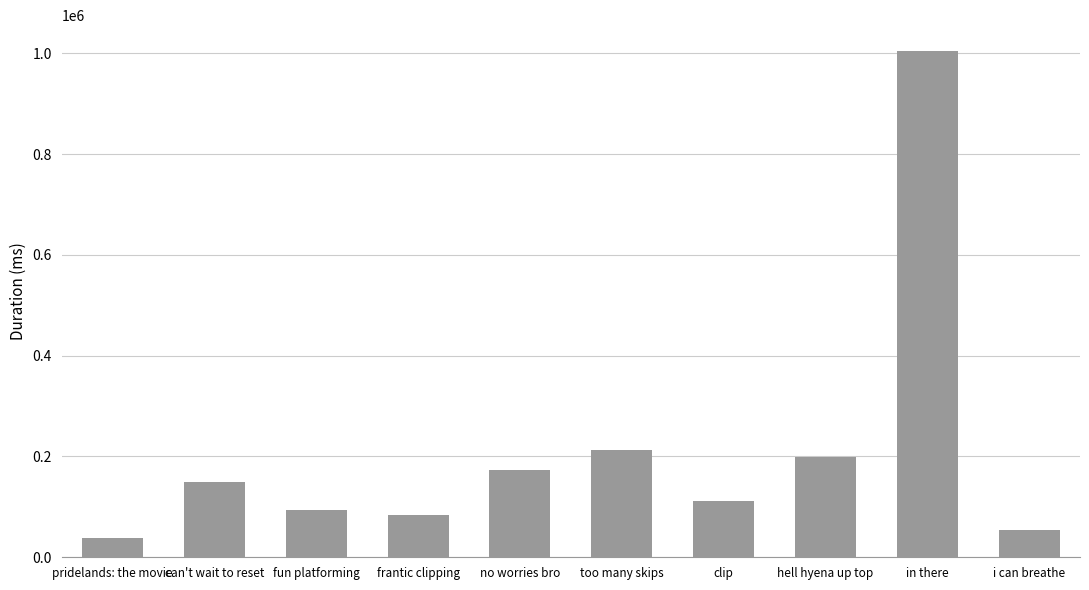

Is it true that the value at can't wait to reset is 76446?

False